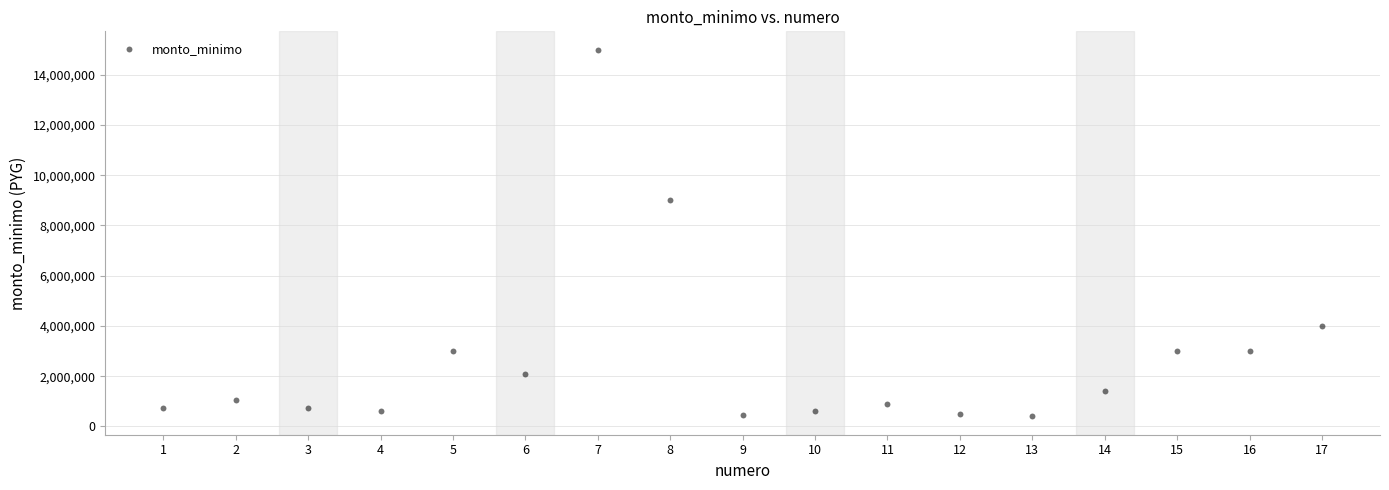

What Y value in the scatter plot is closest to 7700000?

9000000